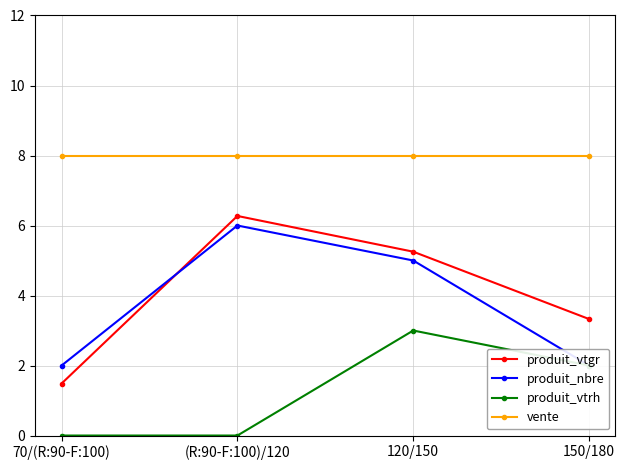

What is the difference between the maximum and minimum values in the produit_vtrh series?

3.0